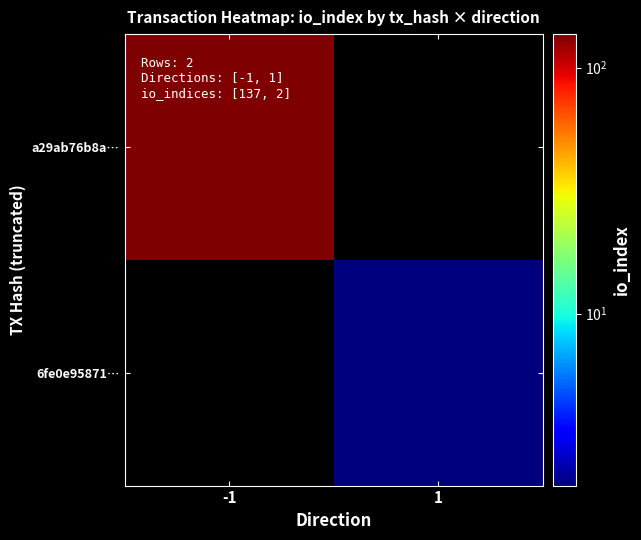

Reading left to right, list all the values displayed in this chart.

a29ab76b8a…: -1=137	1=0
6fe0e95871…: -1=0	1=2